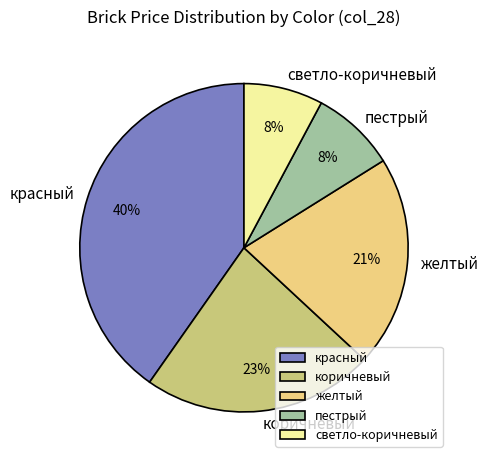

To the nearest percent, what is the difference between the largest and smallest slice percentages?

32%